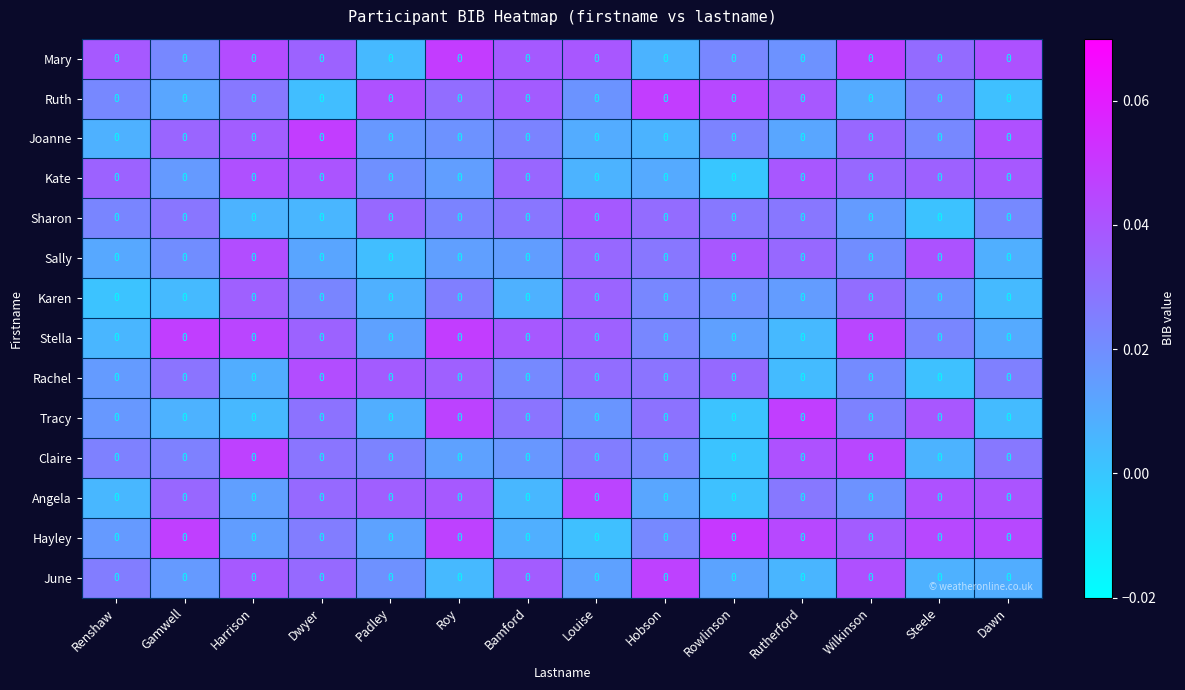

How many series are shown in this chart?

14